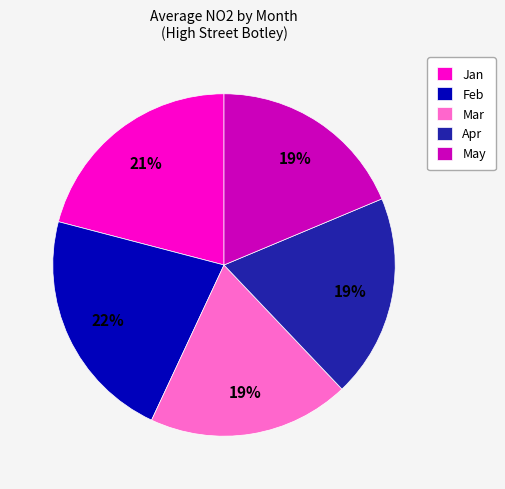

Approximately how many times larger is the value at May compared to Mar?

1.0